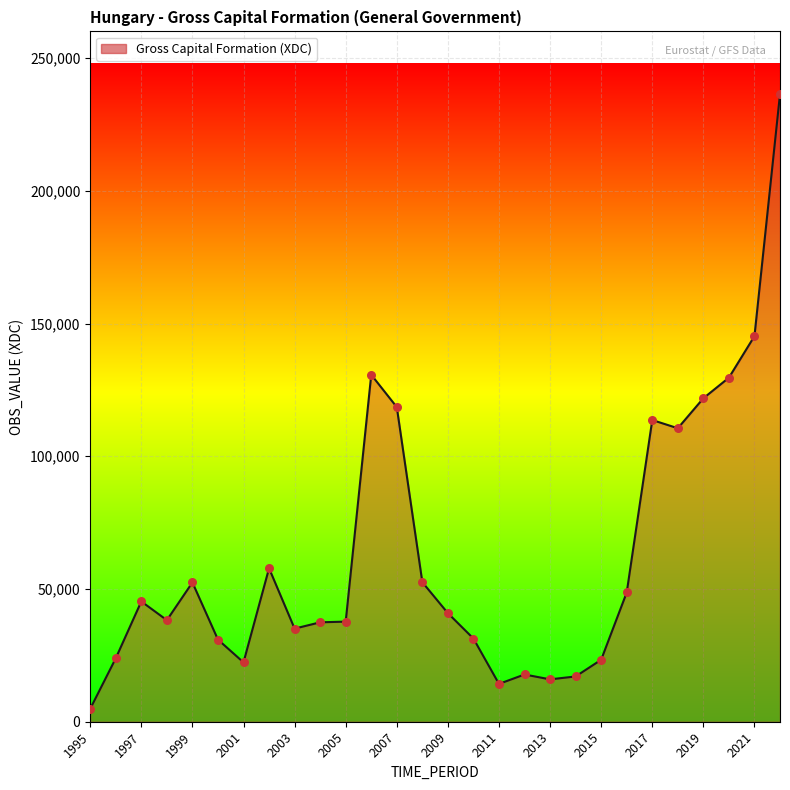

What is the difference between the maximum and minimum values?

231524